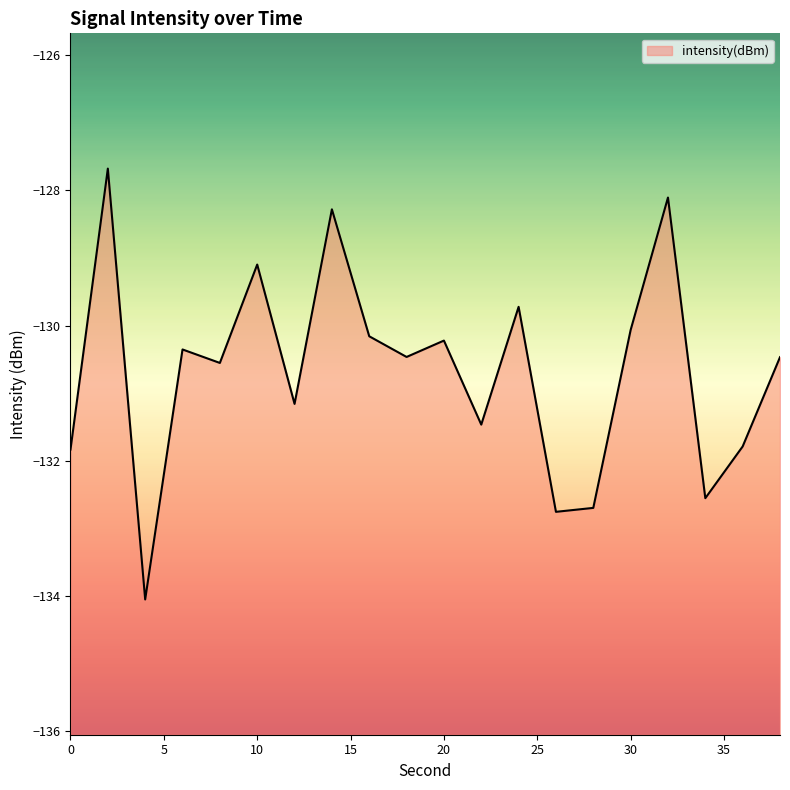

Is it true that the value at 0 is -131.8?

True